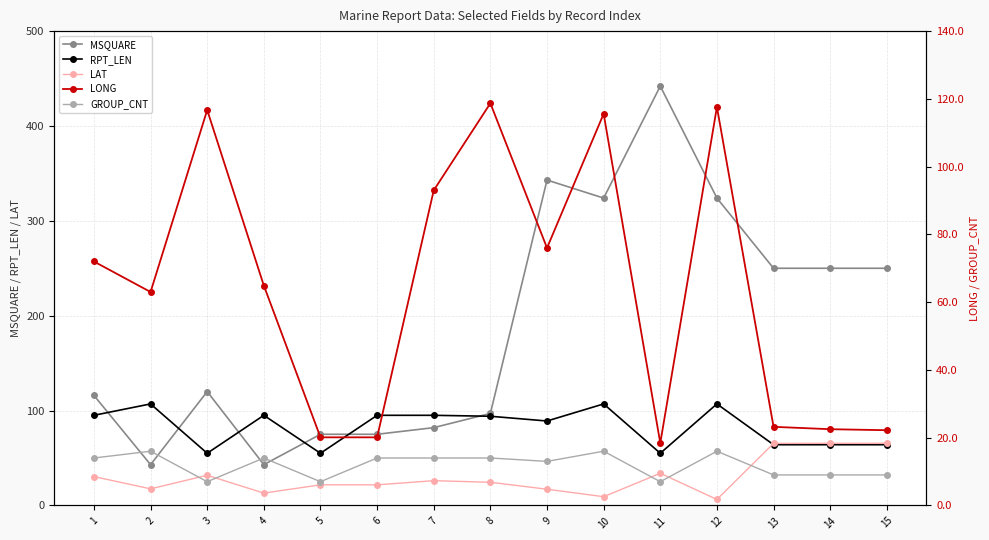

How many values in the MSQUARE series exceed 120?

7